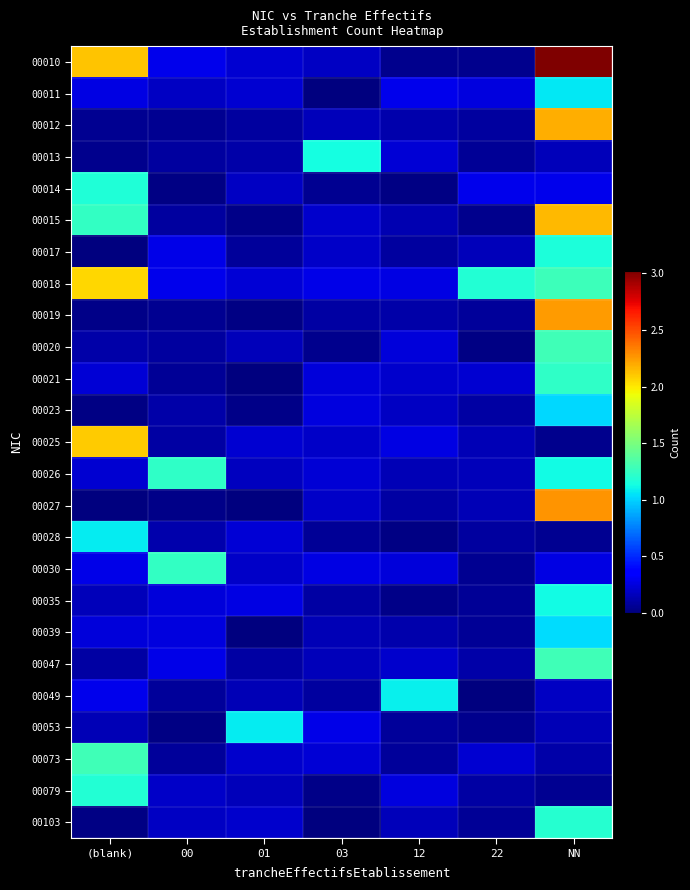

Count the number of categories in the chart.

7